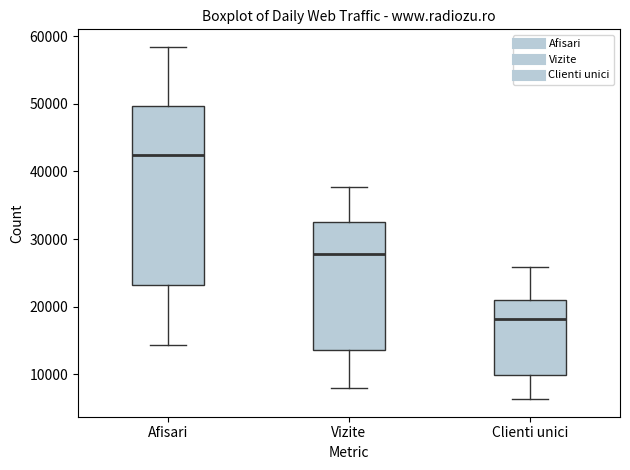

Which box is the tallest, from its lower edge to its upper edge?

Afisari